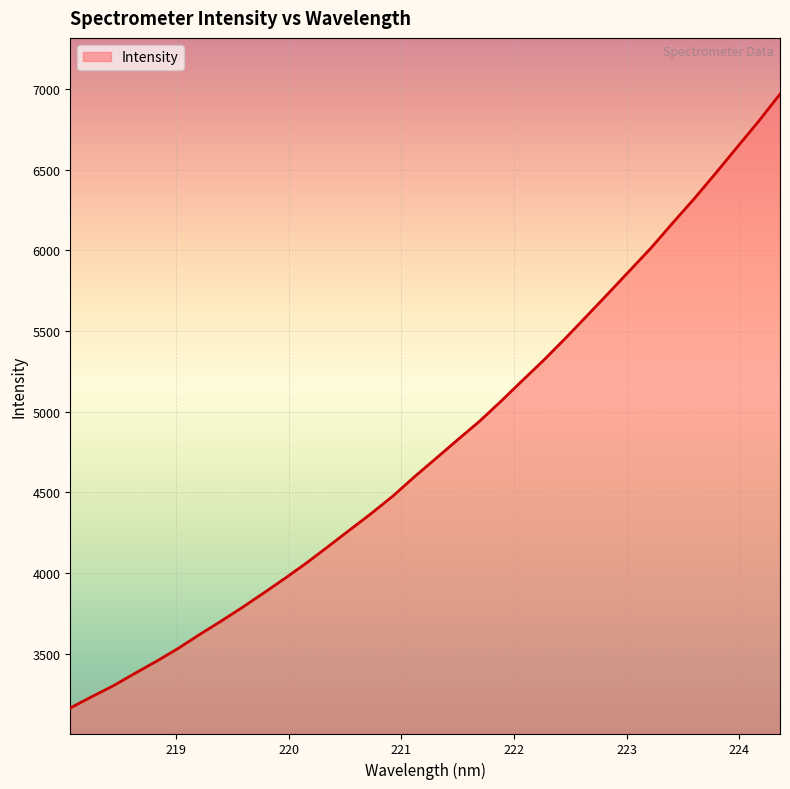

What is the greatest value displayed?

6968.4